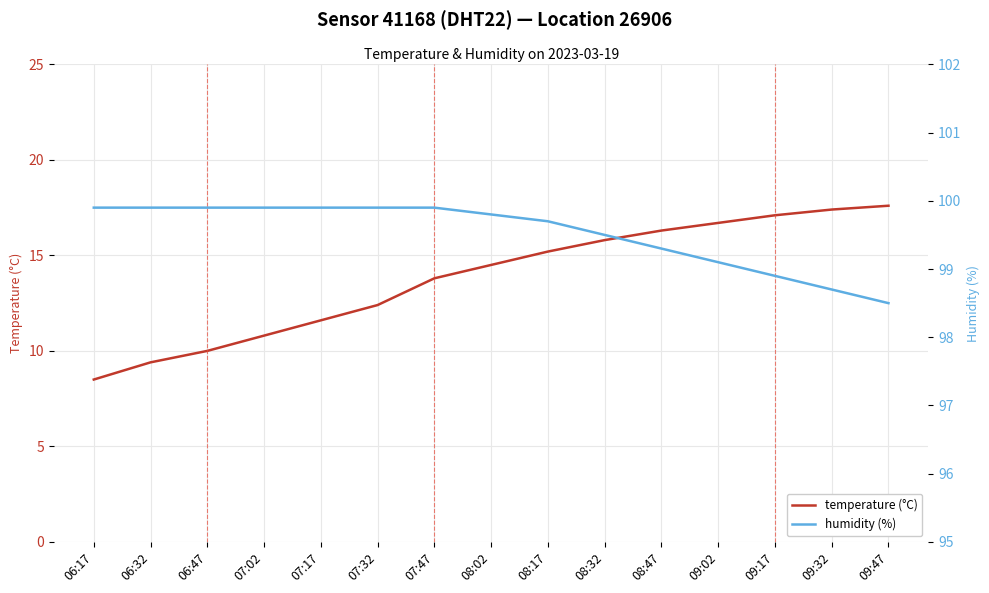

Is it true that temperature (°C) equals 16.7 at 09:02?

True